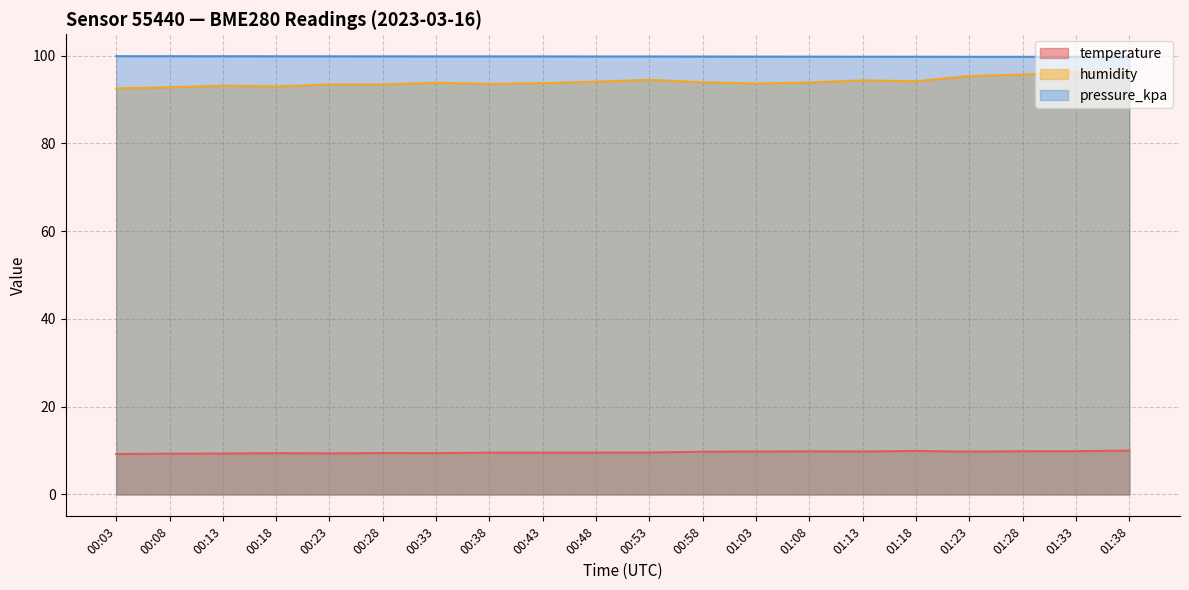

Reading left to right, what are all the values shown in this chart?

temperature: 00:03=9.2	00:08=9.3	00:13=9.3	00:18=9.4	00:23=9.3	00:28=9.4	00:33=9.4	00:38=9.5	00:43=9.5	00:48=9.5	00:53=9.6	00:58=9.7	01:03=9.8	01:08=9.8	01:13=9.8	01:18=9.9	01:23=9.8	01:28=9.8	01:33=9.9	01:38=10.0
humidity: 00:03=92.5	00:08=92.8	00:13=93.2	00:18=93.0	00:23=93.4	00:28=93.4	00:33=93.8	00:38=93.6	00:43=93.7	00:48=94.1	00:53=94.5	00:58=93.9	01:03=93.7	01:08=93.9	01:13=94.4	01:18=94.2	01:23=95.4	01:28=95.7	01:33=96.3	01:38=95.9
pressure_kpa: 00:03=99.9	00:08=99.9	00:13=99.9	00:18=99.9	00:23=99.9	00:28=99.8	00:33=99.8	00:38=99.8	00:43=99.8	00:48=99.8	00:53=99.8	00:58=99.8	01:03=99.8	01:08=99.8	01:13=99.8	01:18=99.8	01:23=99.7	01:28=99.7	01:33=99.7	01:38=99.7